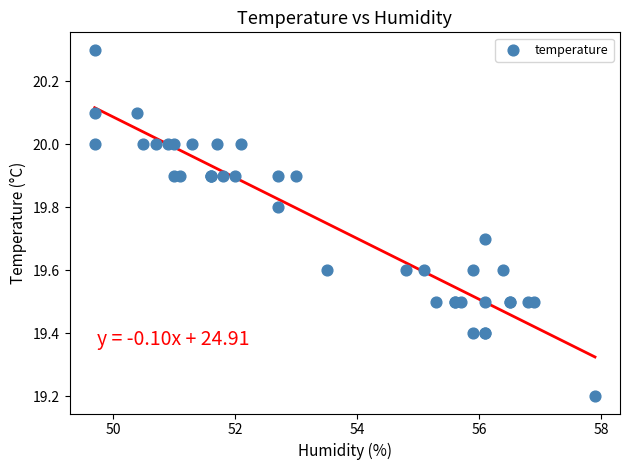

What Y value in the scatter plot is closest to 19?

19.2